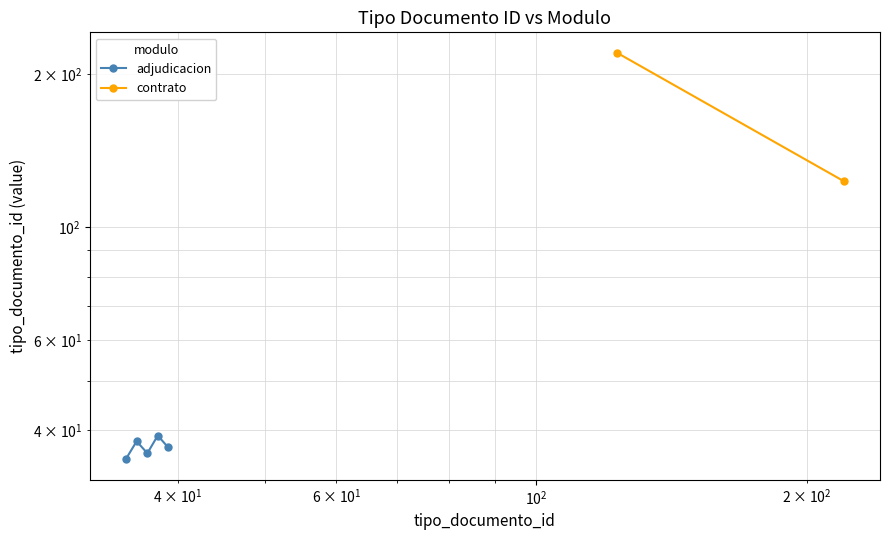

The value at $\mathdefault{10^{0}}$ is 55. True or false?

False